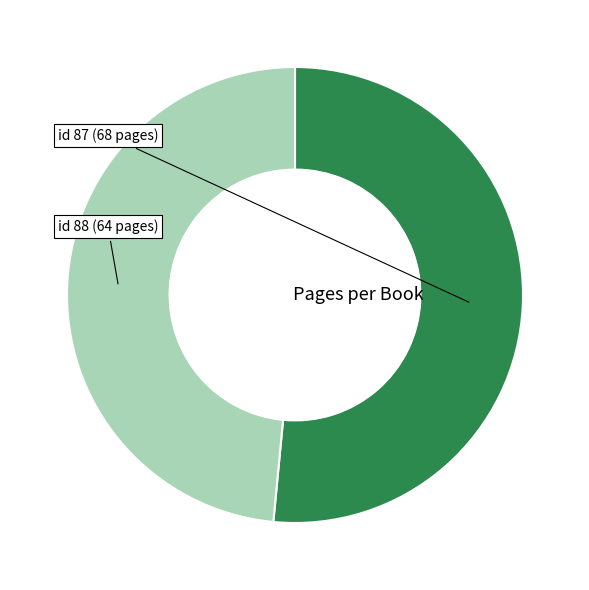

Is there a majority slice in this chart?

Yes